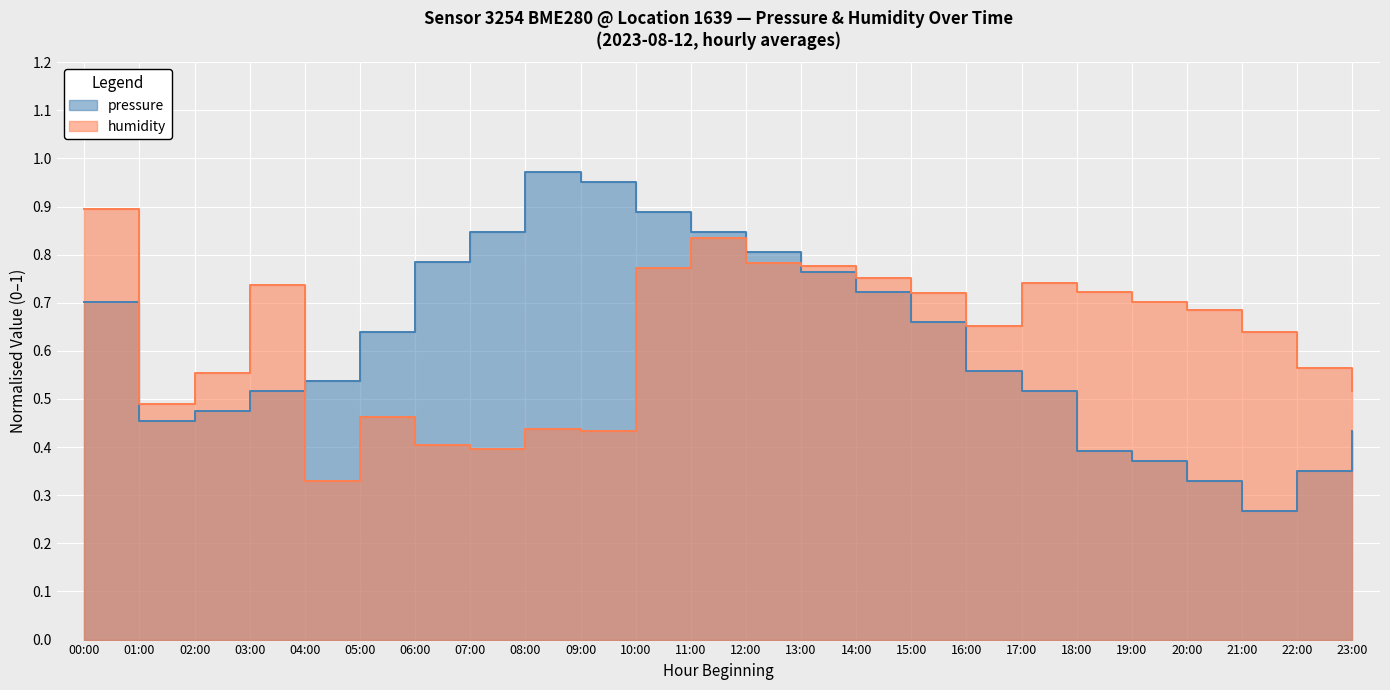

At which category is the sum across all series the highest?

11:00